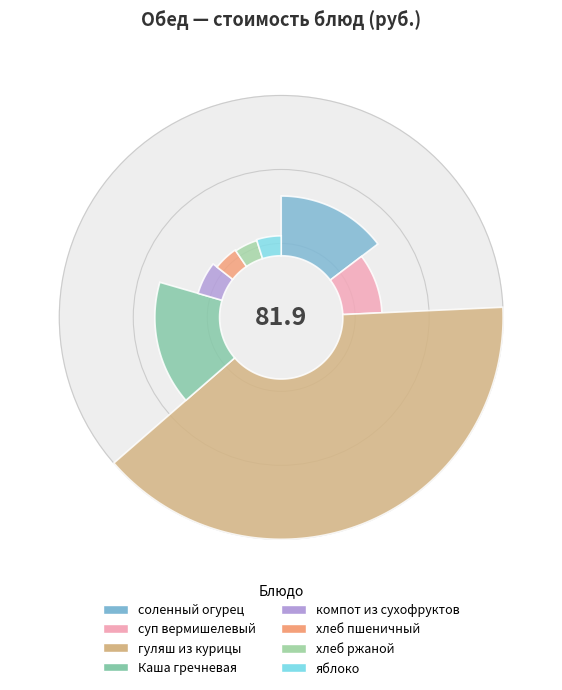

To the nearest percent, what is the combined percentage of хлеб пшеничный and гуляш из курицы?

44%